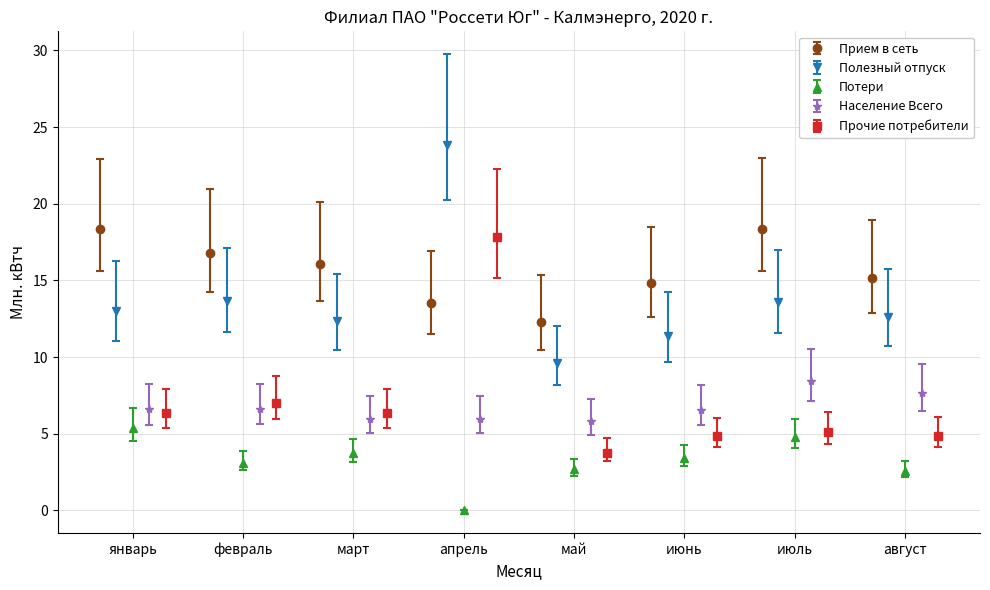

Where does the Потери series first go above 4?

январь